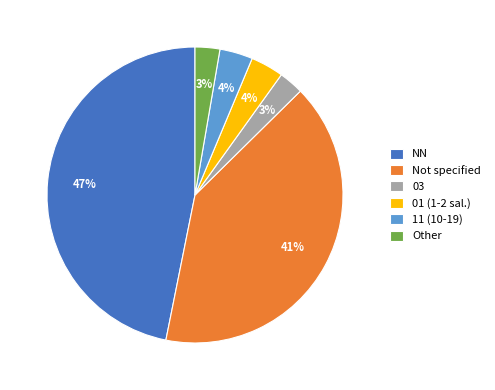

To the nearest percent, what is the difference between the 11 (10-19) and 03 slice percentages?

1%